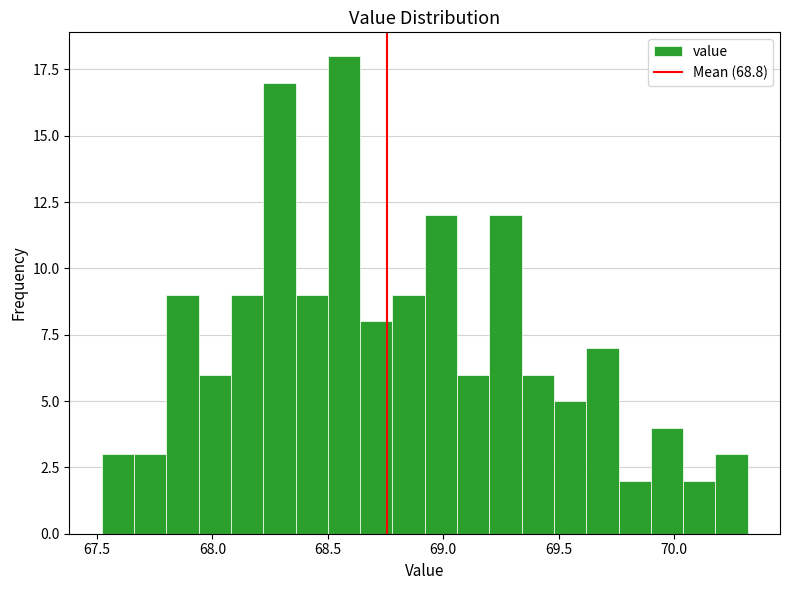

Read against the x-axis, roughly where is the centre of the tallest bar?

68.55